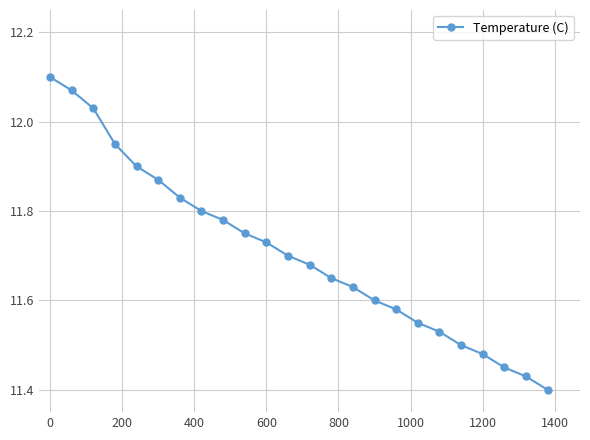

True or false: the data has more than 2 interior local peaks.

False